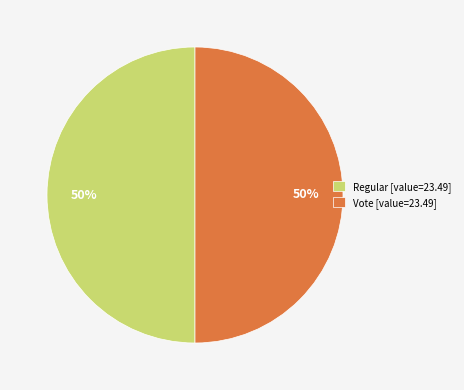

How many segments does this pie chart have?

2